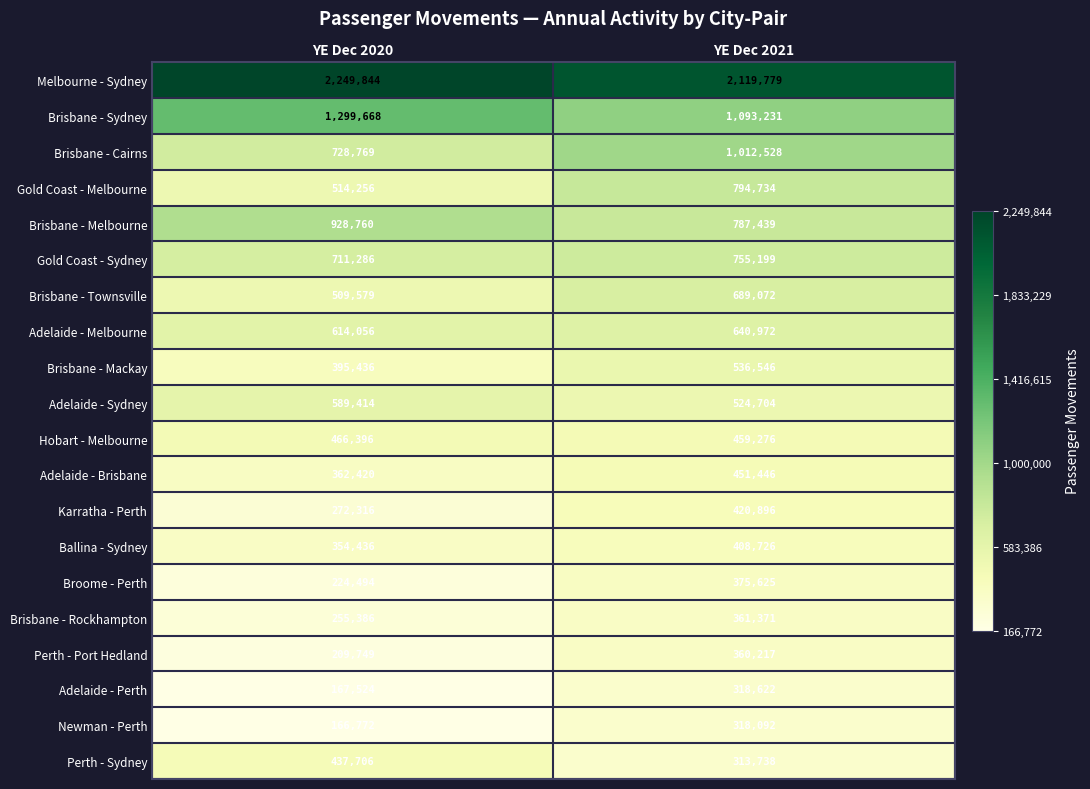

Which category has the lowest value in the Adelaide - Brisbane series?

YE Dec 2020